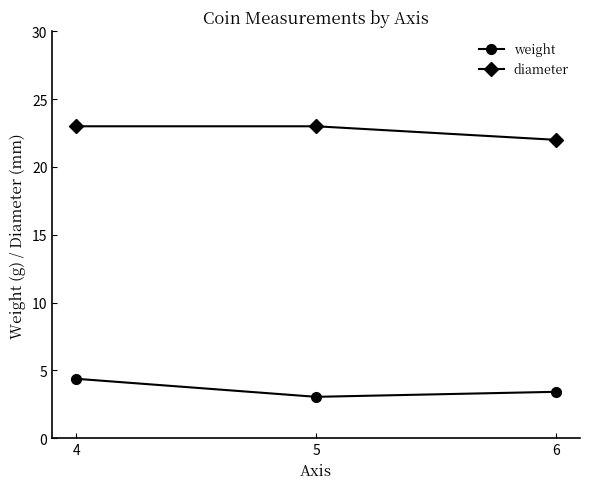

Is this an area chart (filled region under the line)?

No